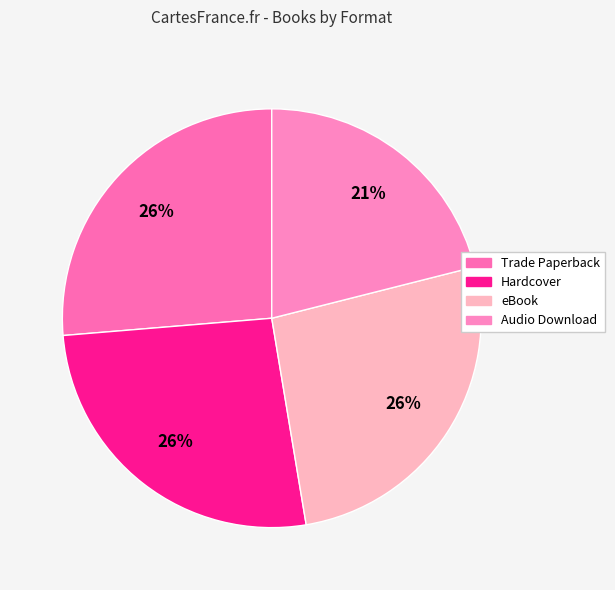

Is there a majority slice in this chart?

No